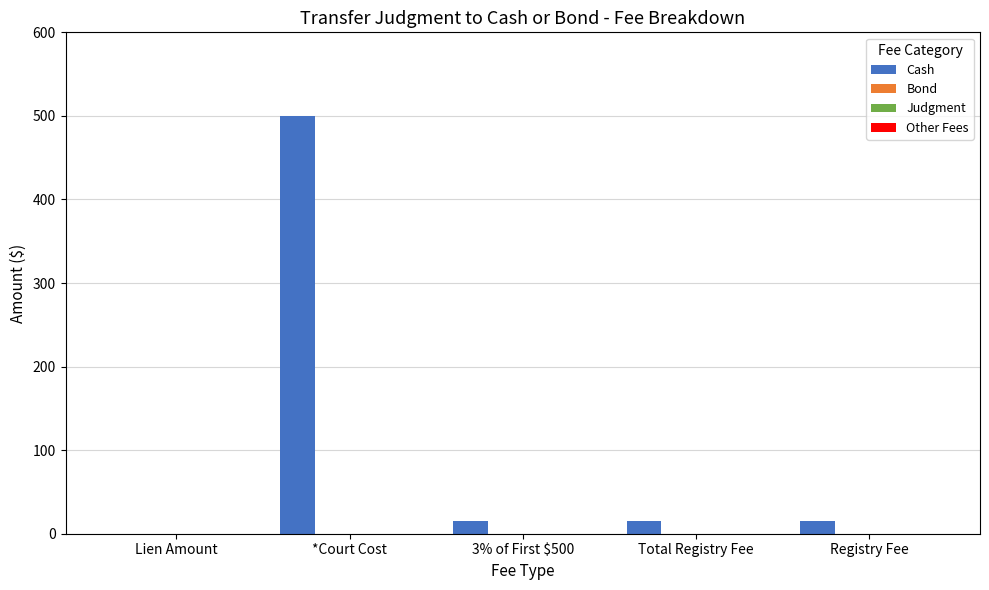

What is the sum of all values?

545